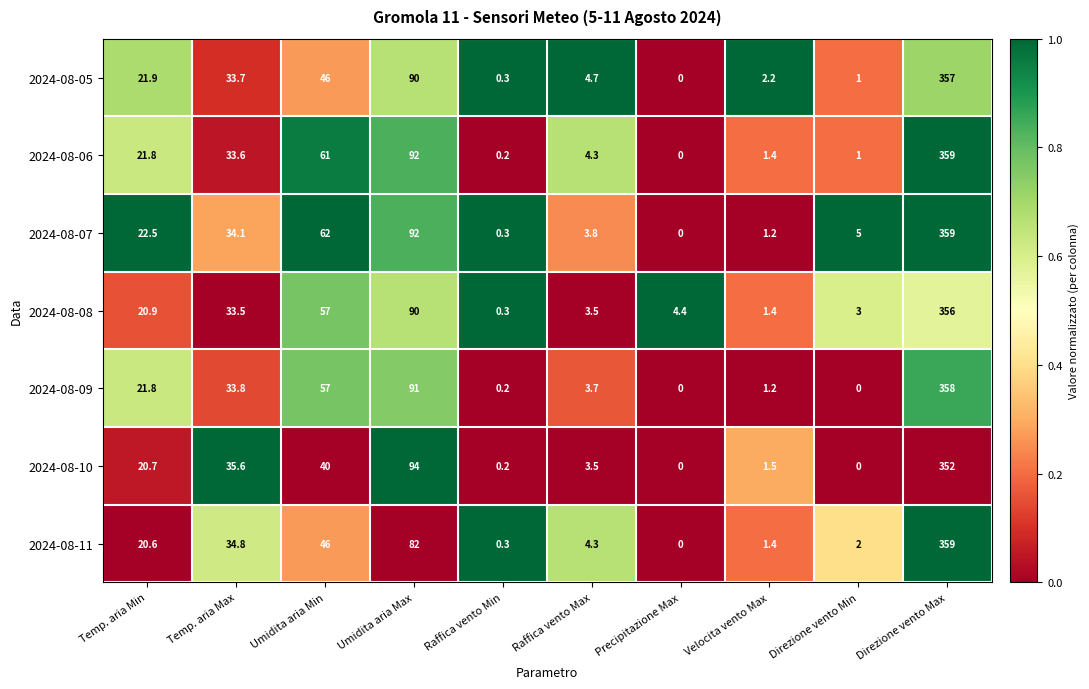

At which label does 2024-08-08 first exceed 20?

Temp. aria Min